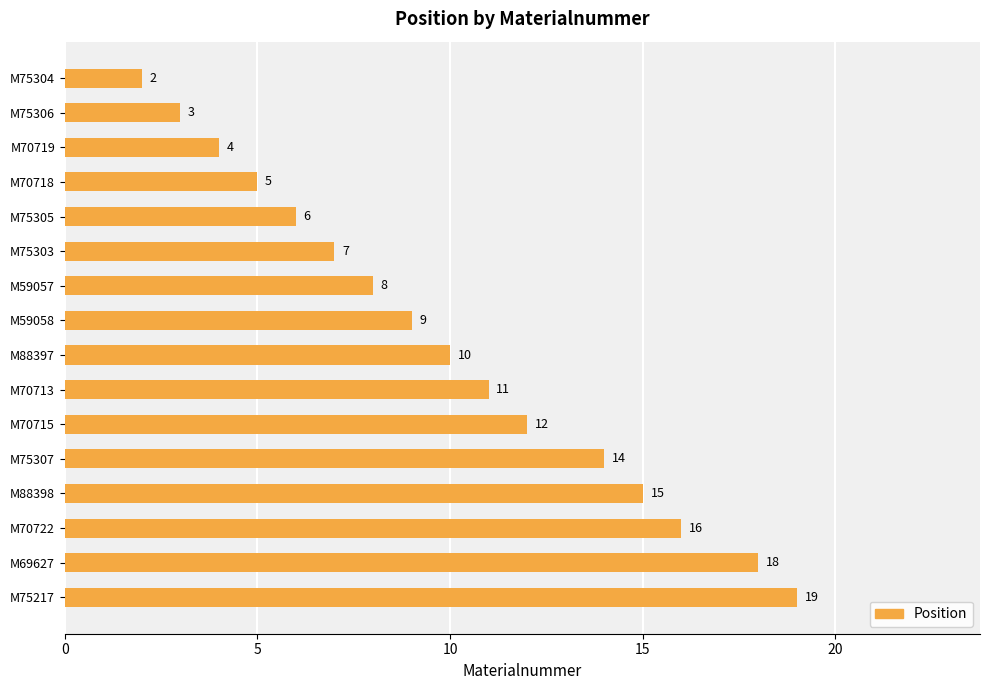

How many values are below 10?

8